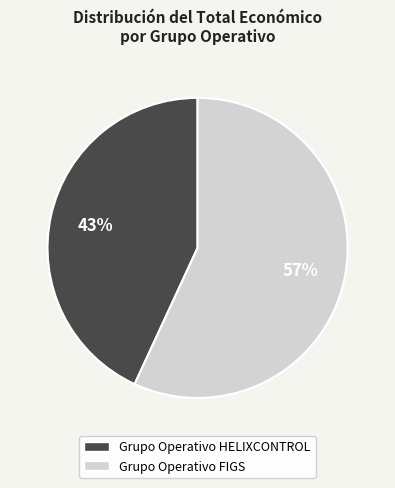

What percentage is the Grupo Operativo HELIXCONTROL slice, to the nearest percent?

43%